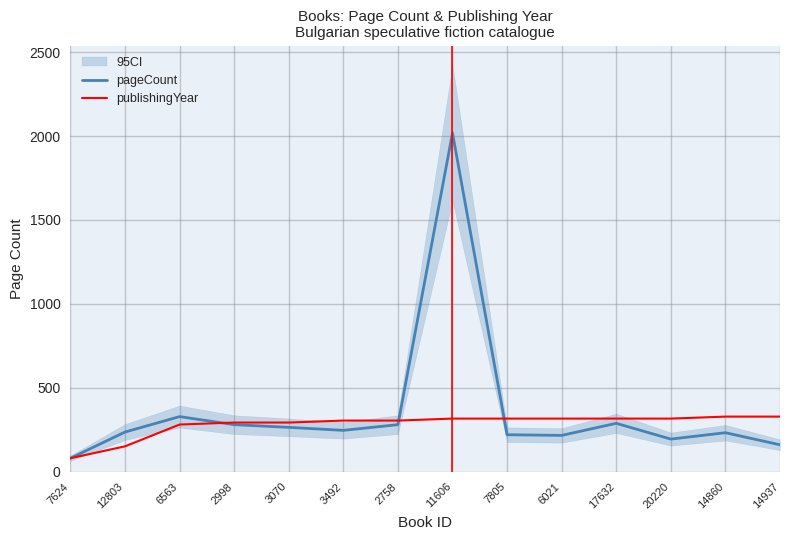

Where is publishingYear nearest to the value 204?

12803